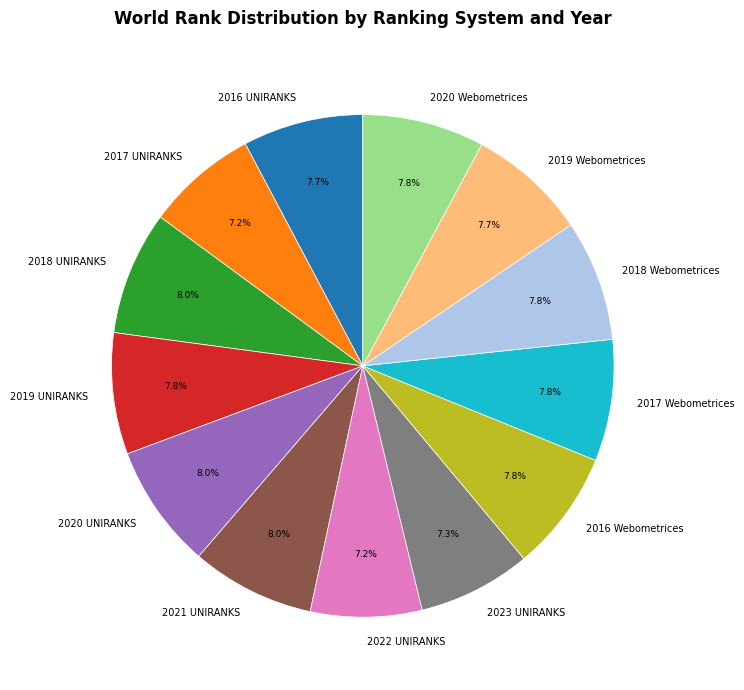

Do 2023 UNIRANKS and 2021 UNIRANKS together represent more than half of the pie?

No